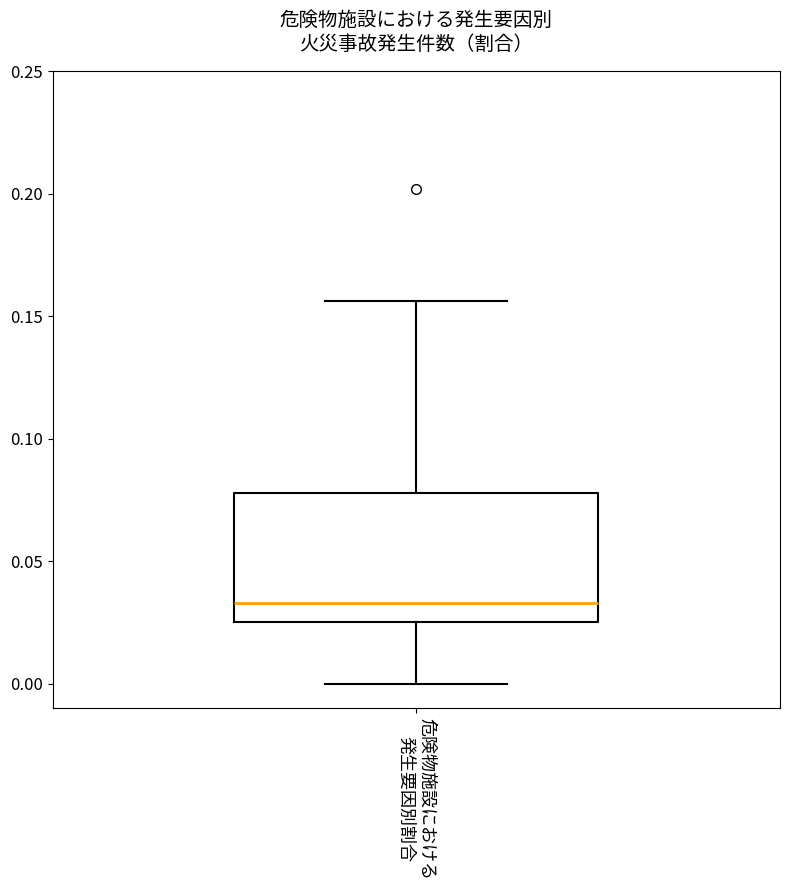

Read this box plot against the y-axis: the position of the median line, the range covered by the box, and the ends of both whiskers. The values are not printed on the chart, so give them approximately, as read against the axis.

median 0.035, box 0.025 to 0.080, whiskers 0.000 to 0.155